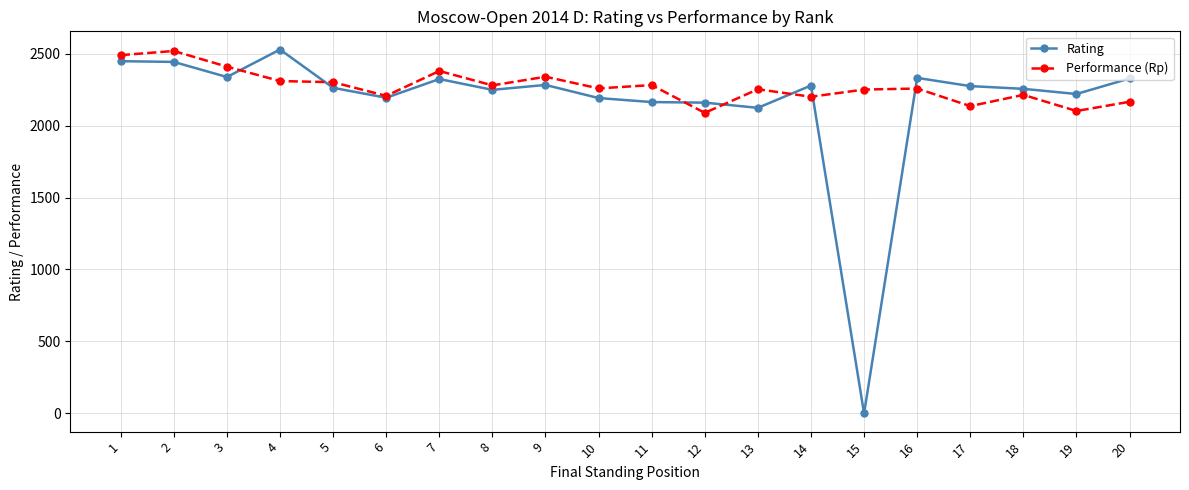

Which series changed the most between 2 and 11?

Rating